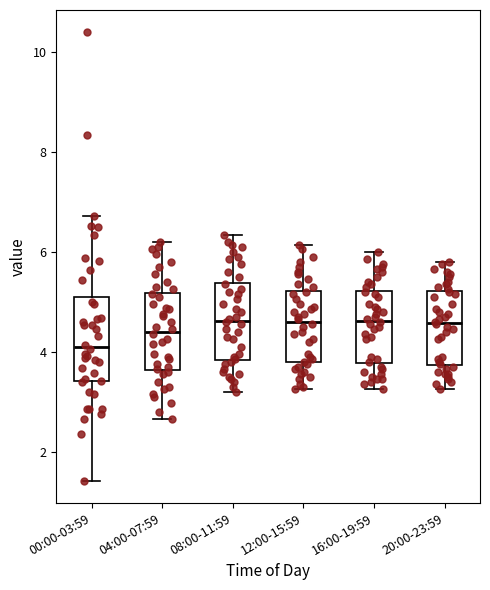

Reading left to right, transcribe this box plot: for each box, give where its median line is, the range the box spans, and where its two whiskers end, as read against the y-axis. The values are not printed on the chart, so give them approximately, as read against the axis.

00:00-03:59: median 4.0, box 3.4 to 5.2, whiskers 1.4 to 6.8
04:00-07:59: median 4.4, box 3.6 to 5.2, whiskers 2.6 to 6.2
08:00-11:59: median 4.6, box 3.8 to 5.4, whiskers 3.2 to 6.4
12:00-15:59: median 4.6, box 3.8 to 5.2, whiskers 3.2 to 6.2
16:00-19:59: median 4.6, box 3.8 to 5.2, whiskers 3.2 to 6.0
20:00-23:59: median 4.6, box 3.8 to 5.2, whiskers 3.2 to 5.8